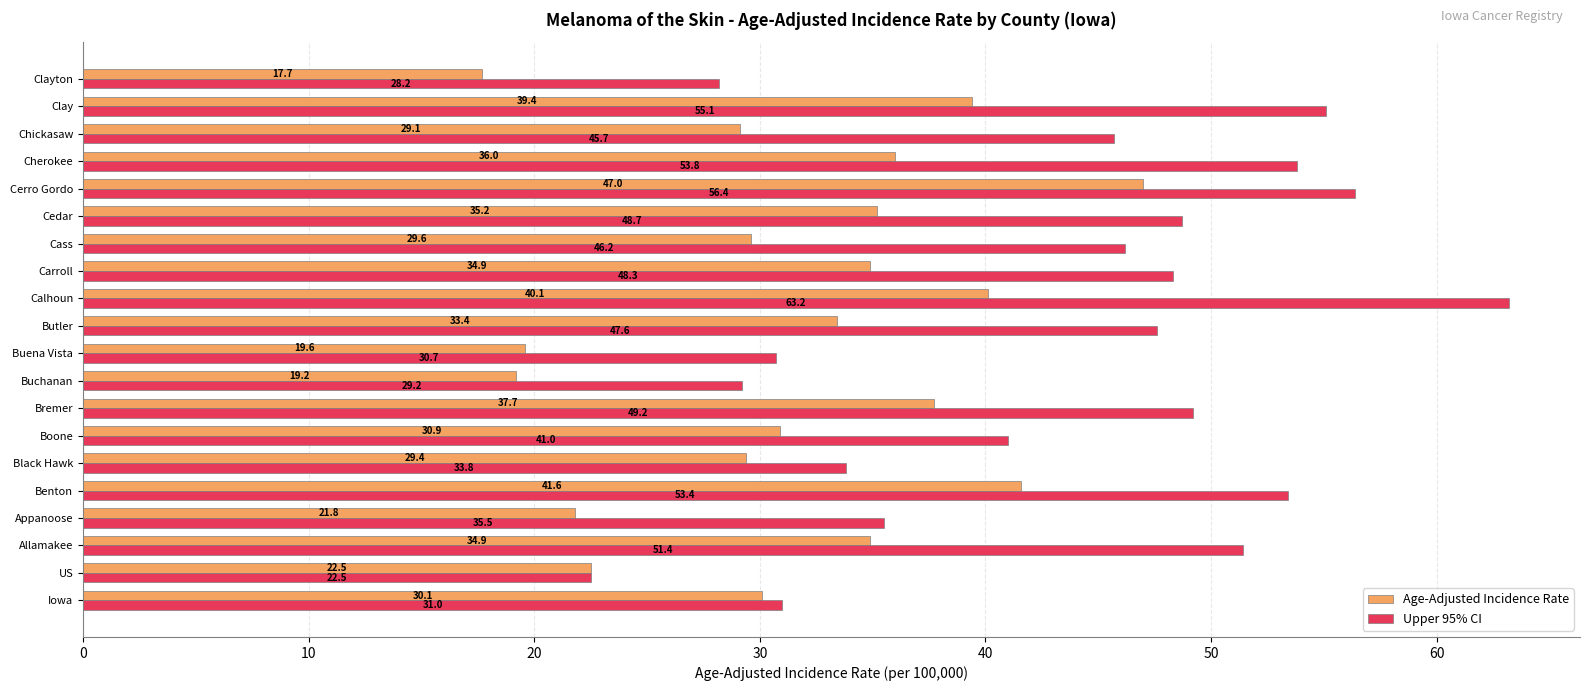

True or false: Upper 95% CI has a value of 53.4 at Benton.

True